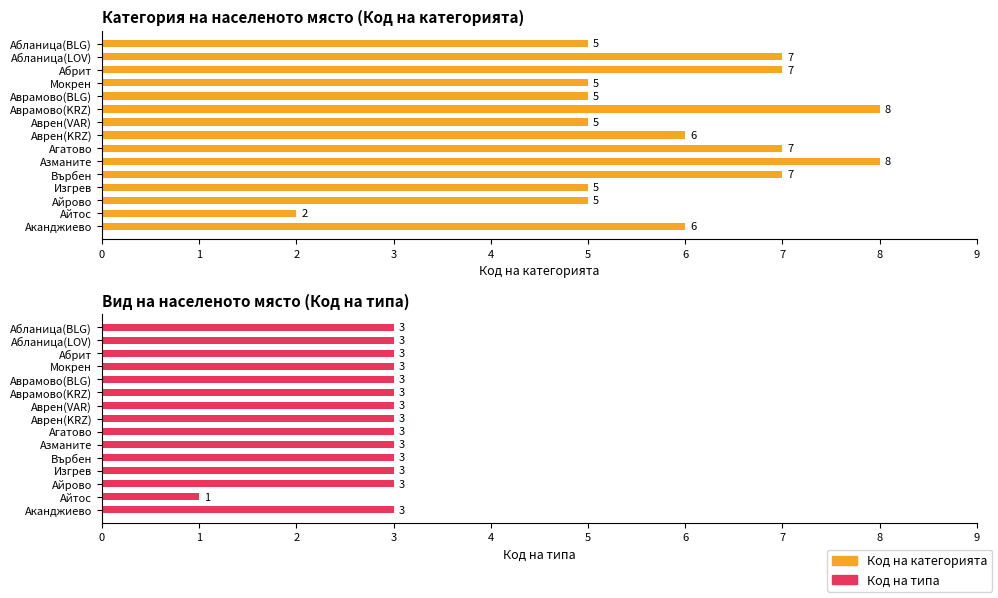

Reading right to left, list all the values displayed in this chart.

Код на категорията: 6	2	5	5	7	8	7	6	5	8	5	5	7	7	5
Код на типа: 3	1	3	3	3	3	3	3	3	3	3	3	3	3	3